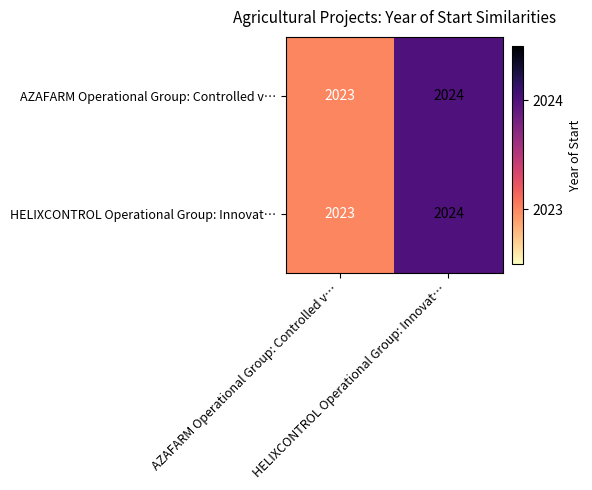

Which category has the highest value across all series?

HELIXCONTROL Operational Group: Innovat…